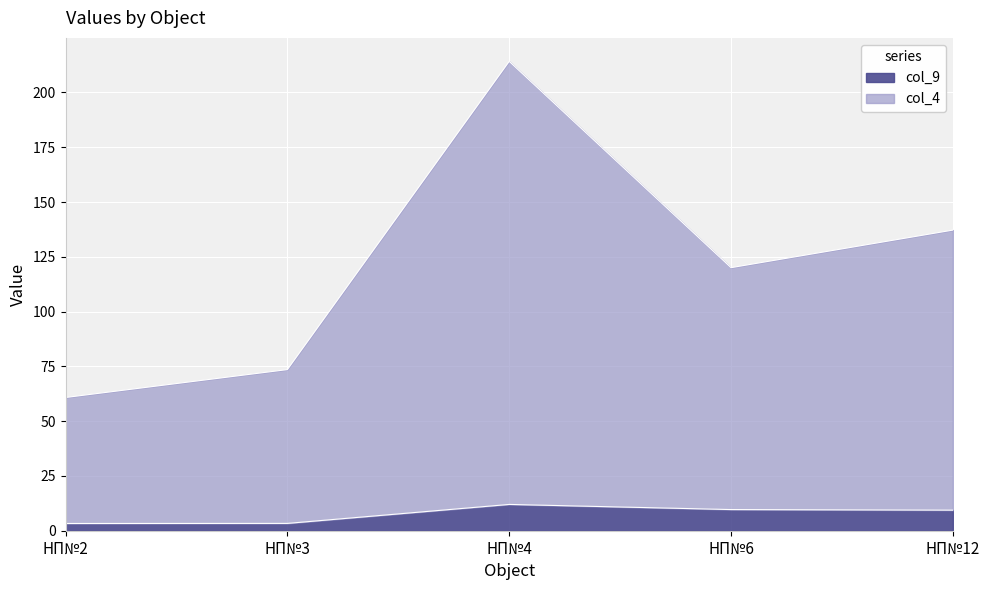

Does the chart display data point markers on the line(s)?

No